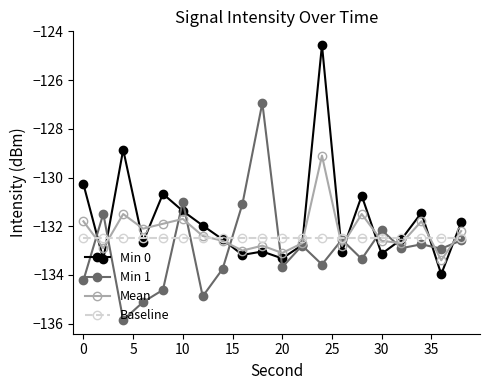

Rank the series by their maximum value, from lowest to highest.

Baseline, Mean, Min 1, Min 0